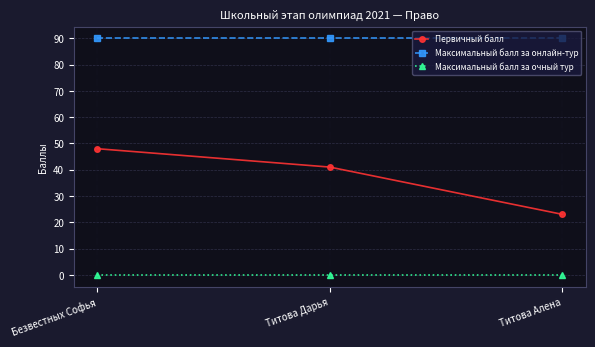

How many lines are shown in the chart?

3